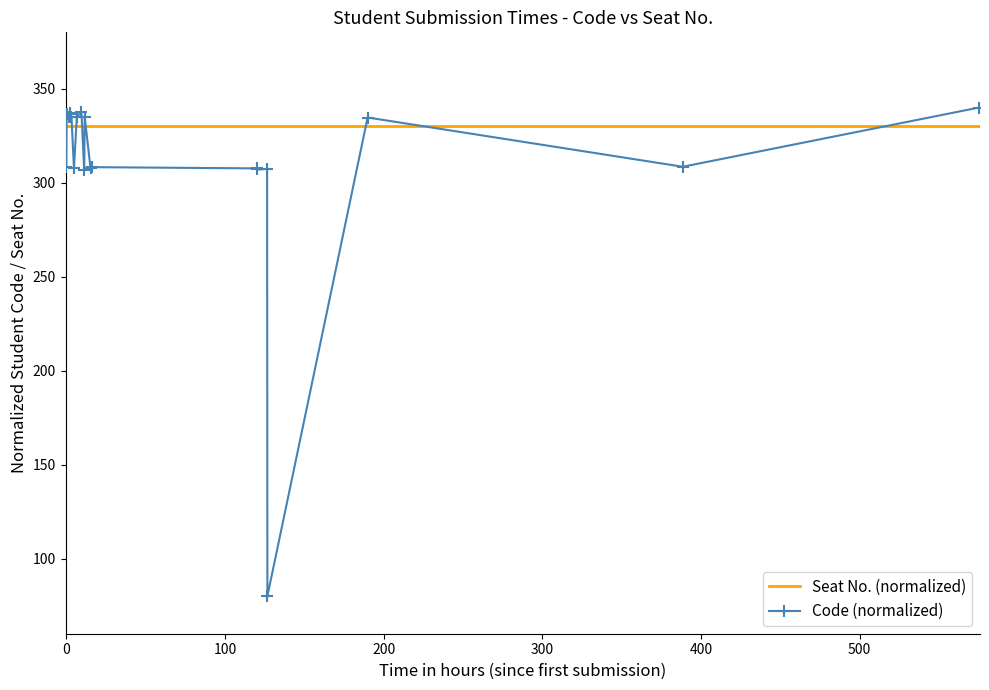

Which series has the largest total across all categories?

Seat No. (normalized)